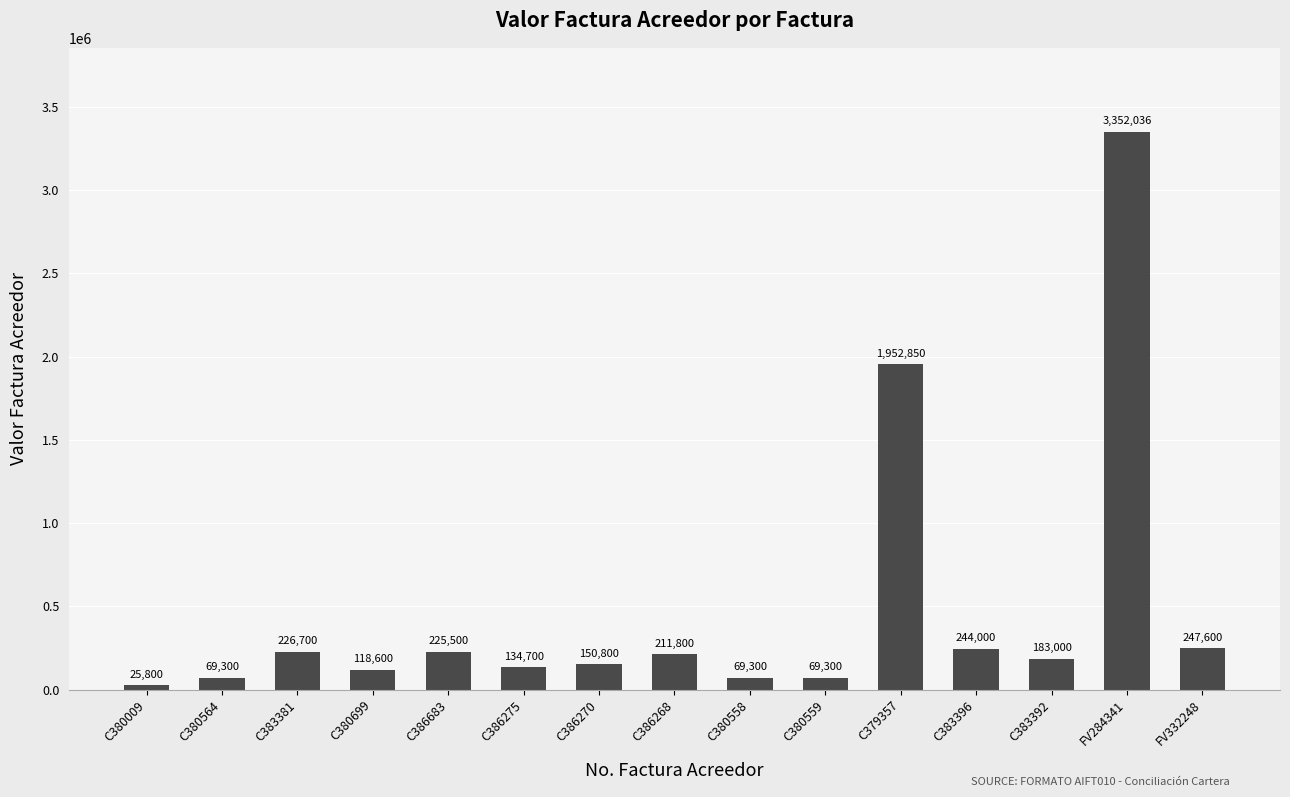

Approximately how many times larger is the value at FV284341 compared to FV332248?

13.5